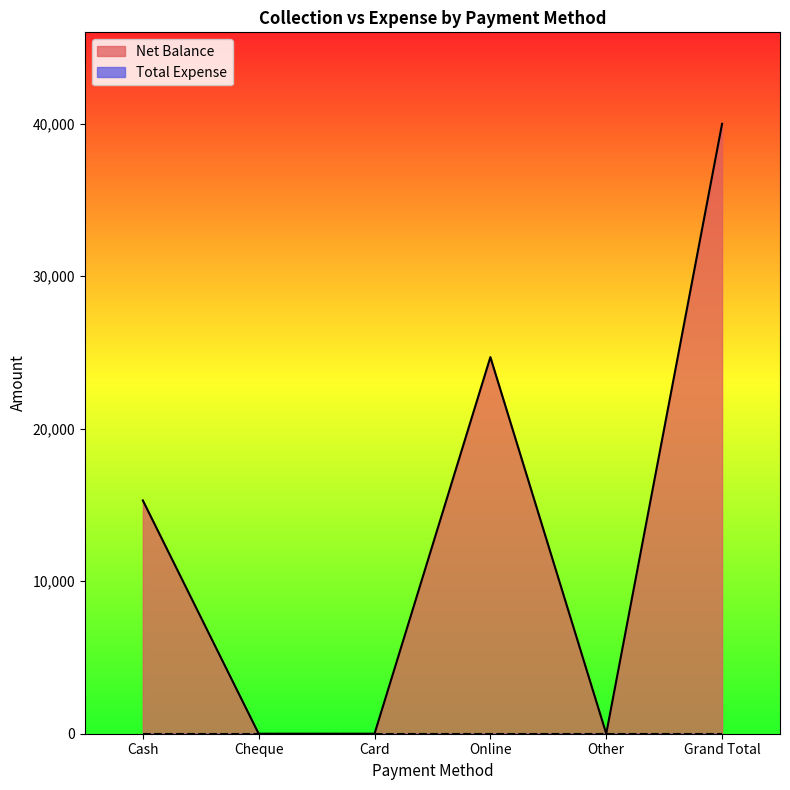

Reading right to left, transcribe all the data shown in this chart.

Grand Total=40000	Other=0	Online=24700	Card=0	Cheque=0	Cash=15300